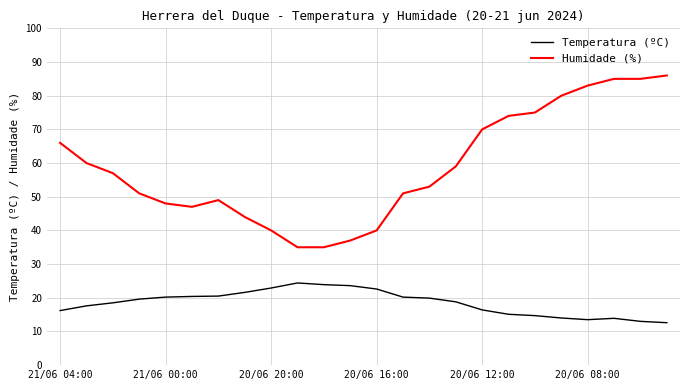

What is the maximum value shown in the chart?

86.0